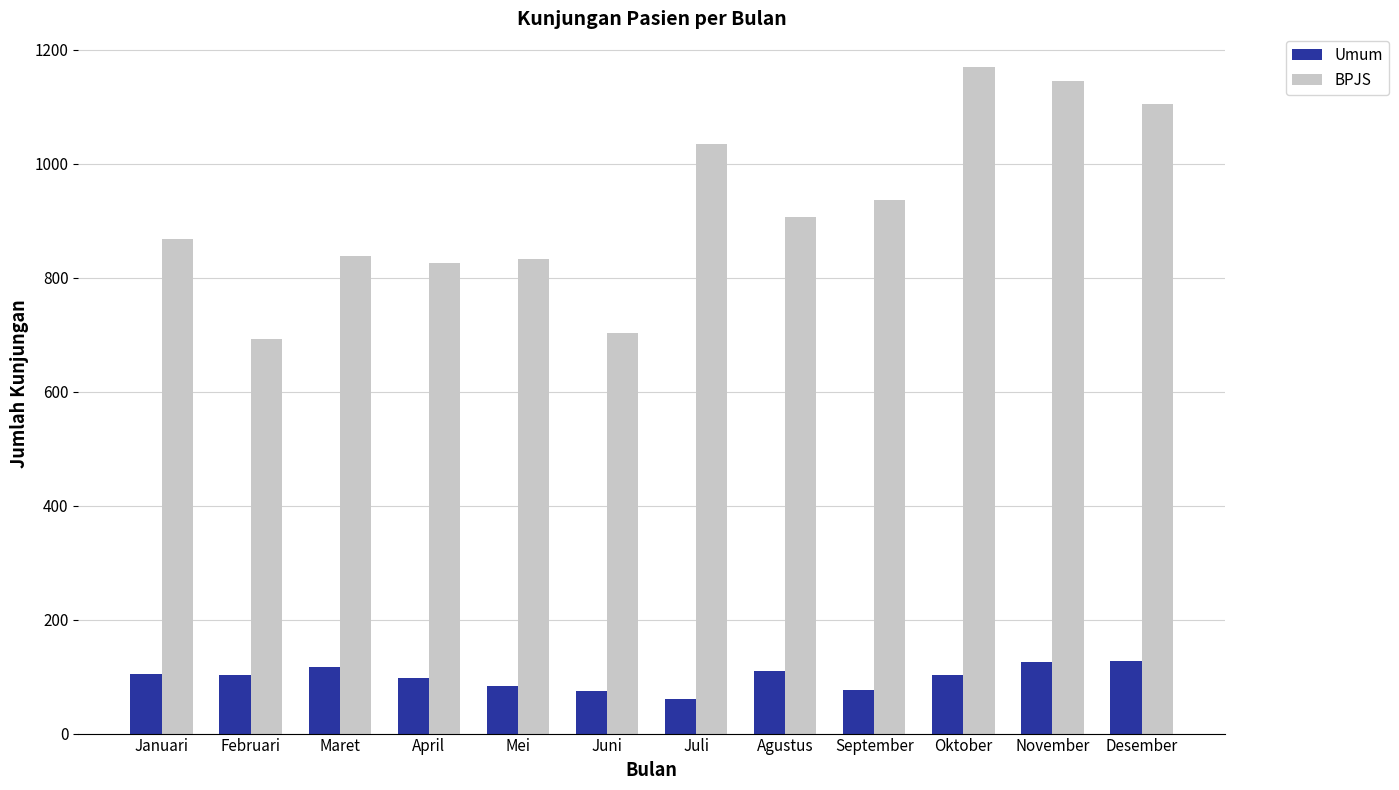

Is the value of BPJS at Februari greater than the value of Umum at Februari?

Yes